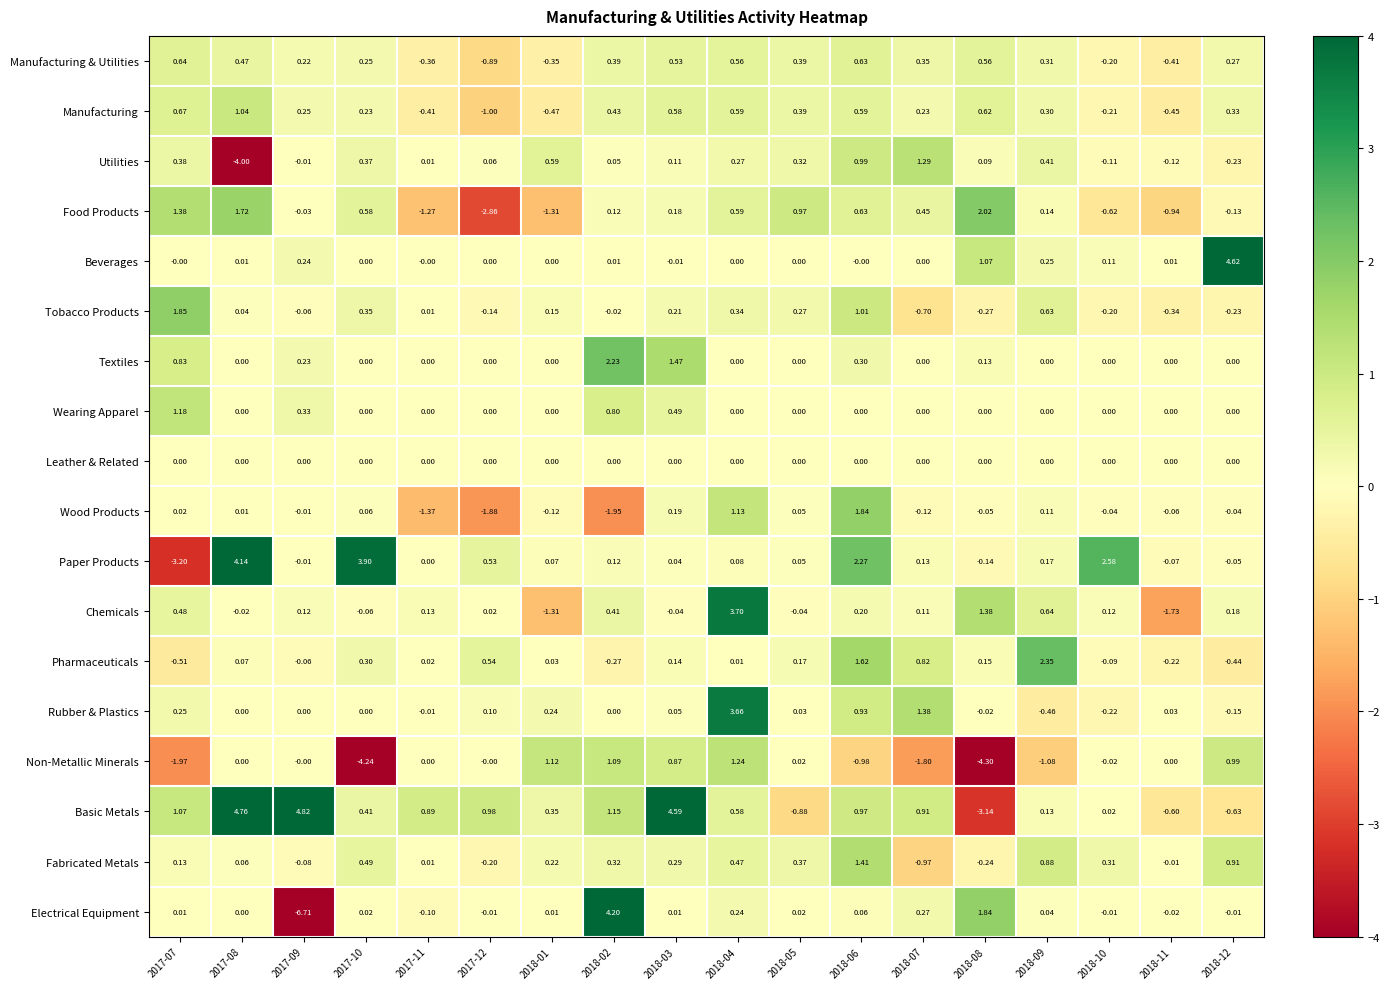

At how many categories does at least one series exceed 1?

14